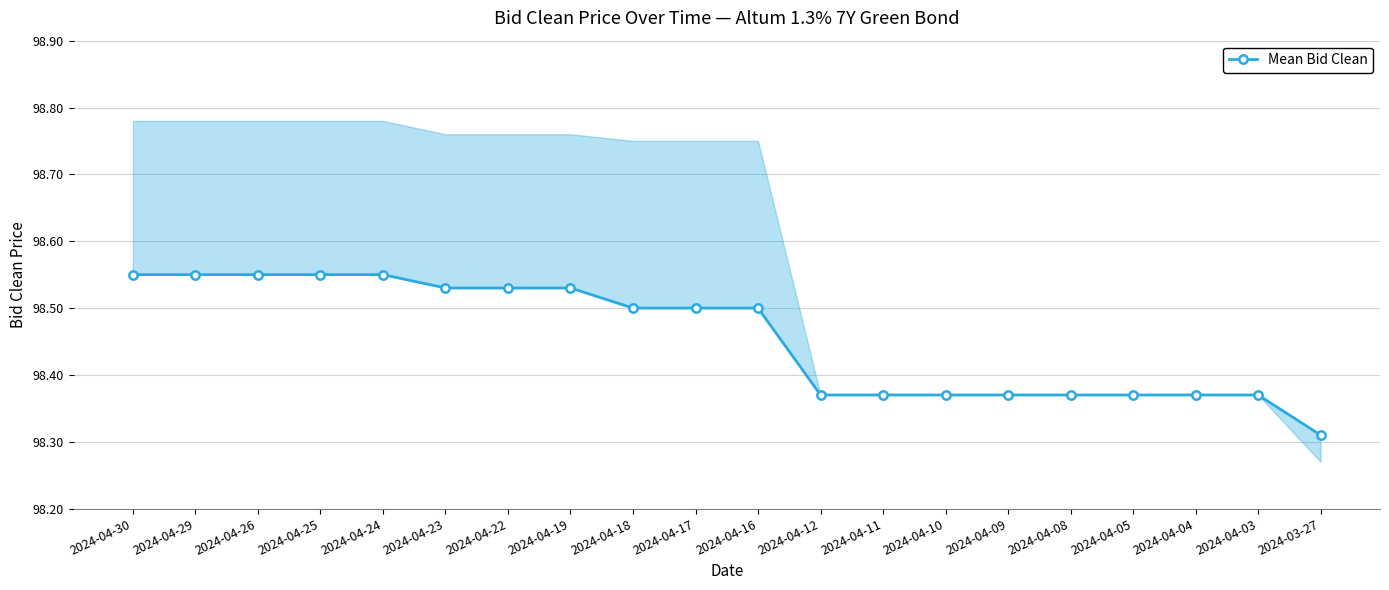

Rank the categories by value from lowest to highest.

2024-03-27, 2024-04-12, 2024-04-11, 2024-04-10, 2024-04-09, 2024-04-08, 2024-04-05, 2024-04-04, 2024-04-03, 2024-04-18, 2024-04-17, 2024-04-16, 2024-04-23, 2024-04-22, 2024-04-19, 2024-04-30, 2024-04-29, 2024-04-26, 2024-04-25, 2024-04-24